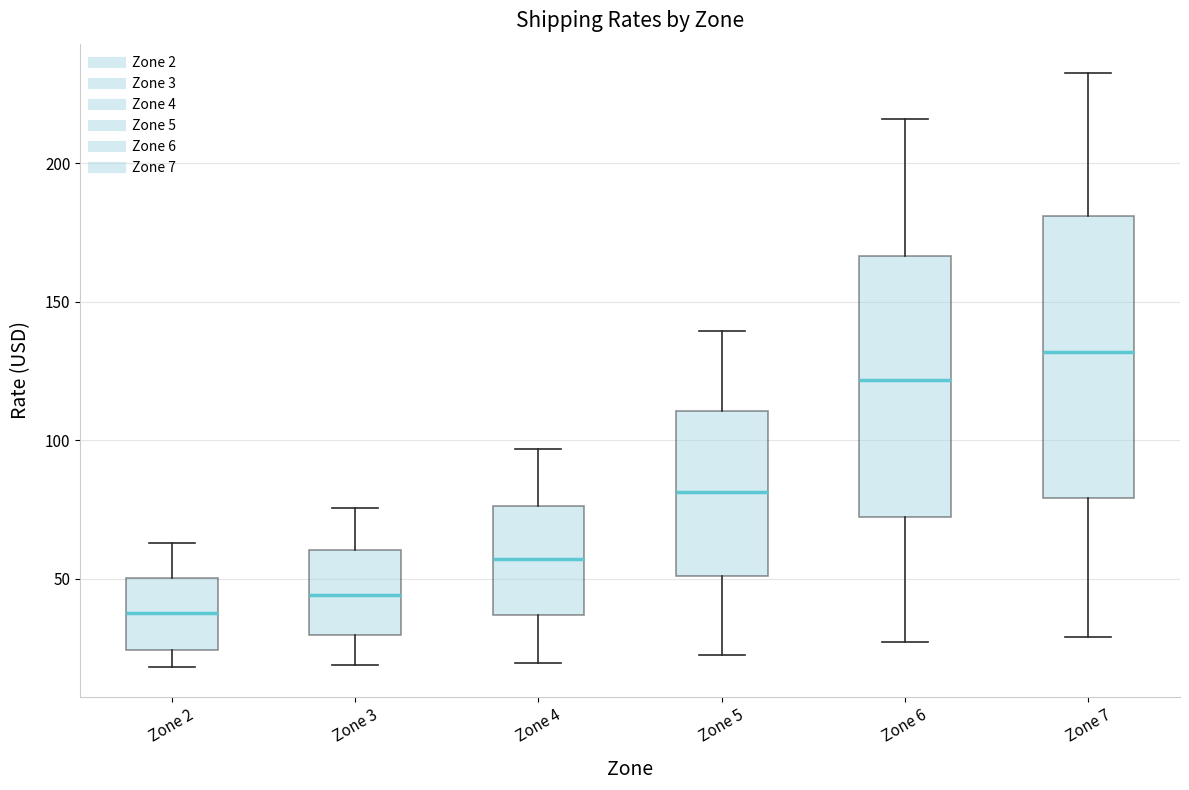

Reading left to right, read every box against the y-axis: the position of its median line, the range the box covers, and the ends of its whiskers. The values are not printed on the chart, so give them approximately, as read against the axis.

Zone 2: median 40, box 25 to 50, whiskers 20 to 65
Zone 3: median 45, box 30 to 60, whiskers 20 to 75
Zone 4: median 55, box 35 to 75, whiskers 20 to 95
Zone 5: median 80, box 50 to 110, whiskers 20 to 140
Zone 6: median 120, box 70 to 165, whiskers 25 to 215
Zone 7: median 130, box 80 to 180, whiskers 30 to 230